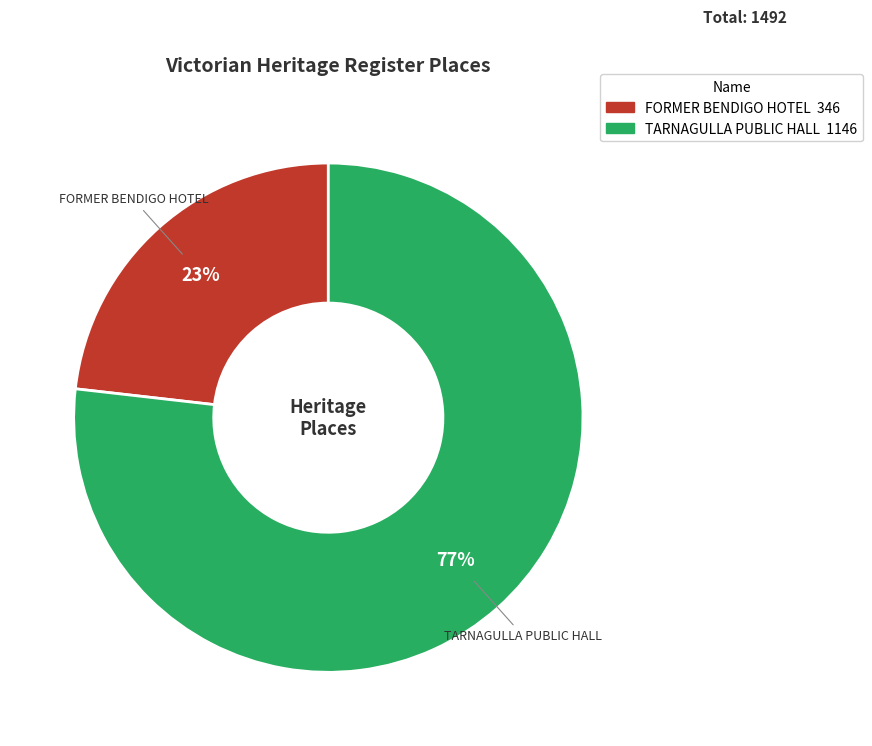

The FORMER BENDIGO HOTEL slice represents 23% of the pie. True or false?

True